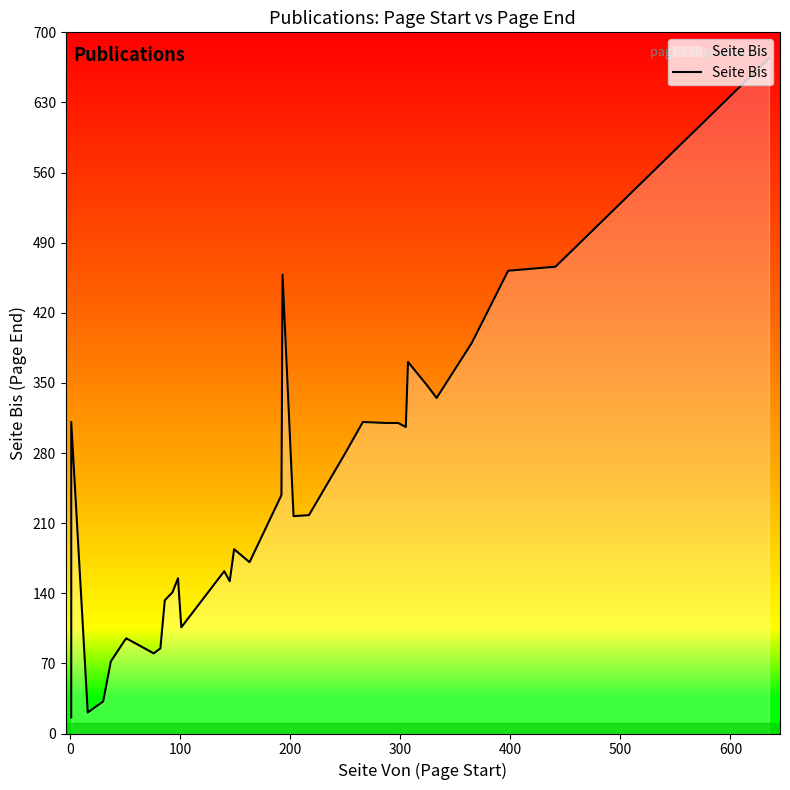

What is the value of the 13th point from the left?

85